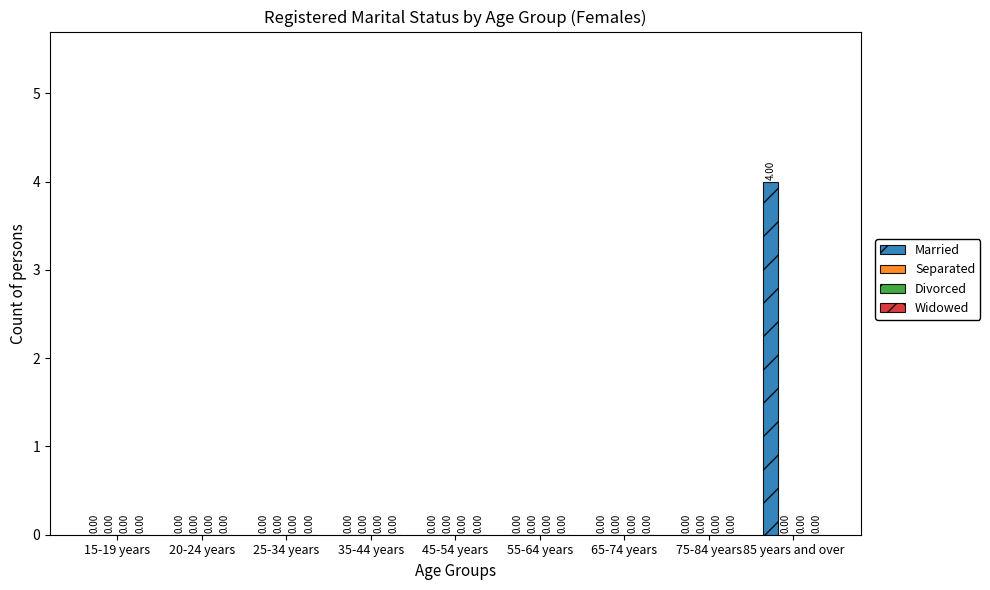

What is the sum of all values?

4